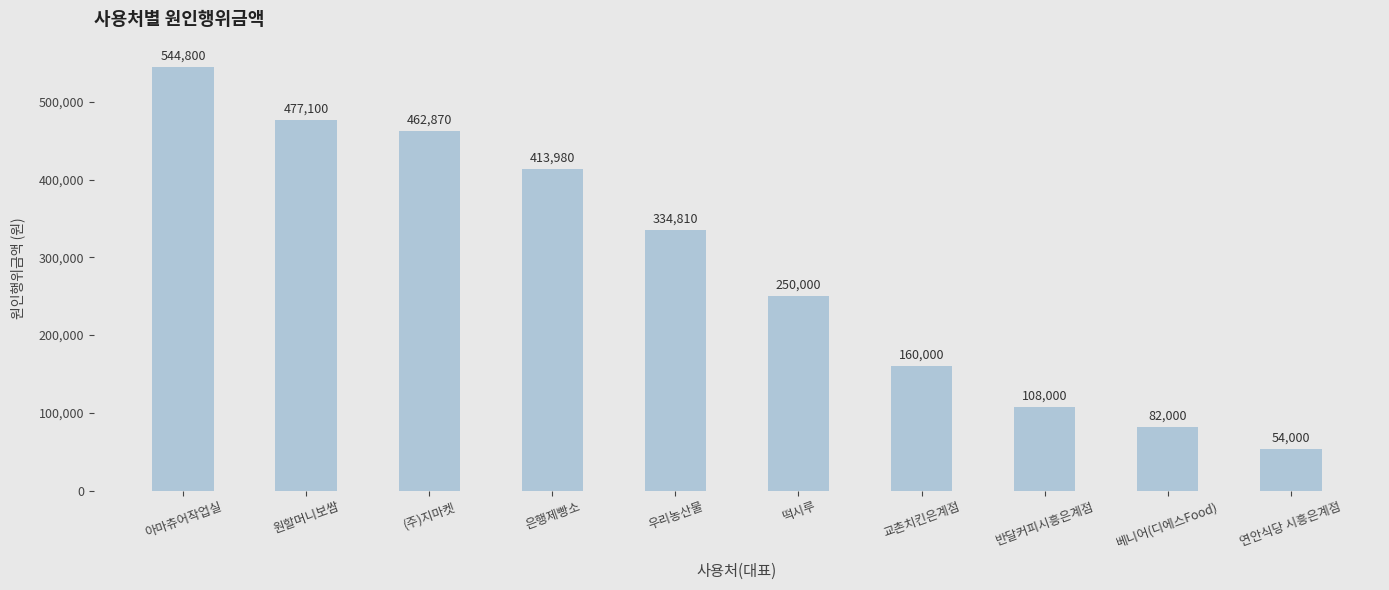

How many bars are there in total?

10